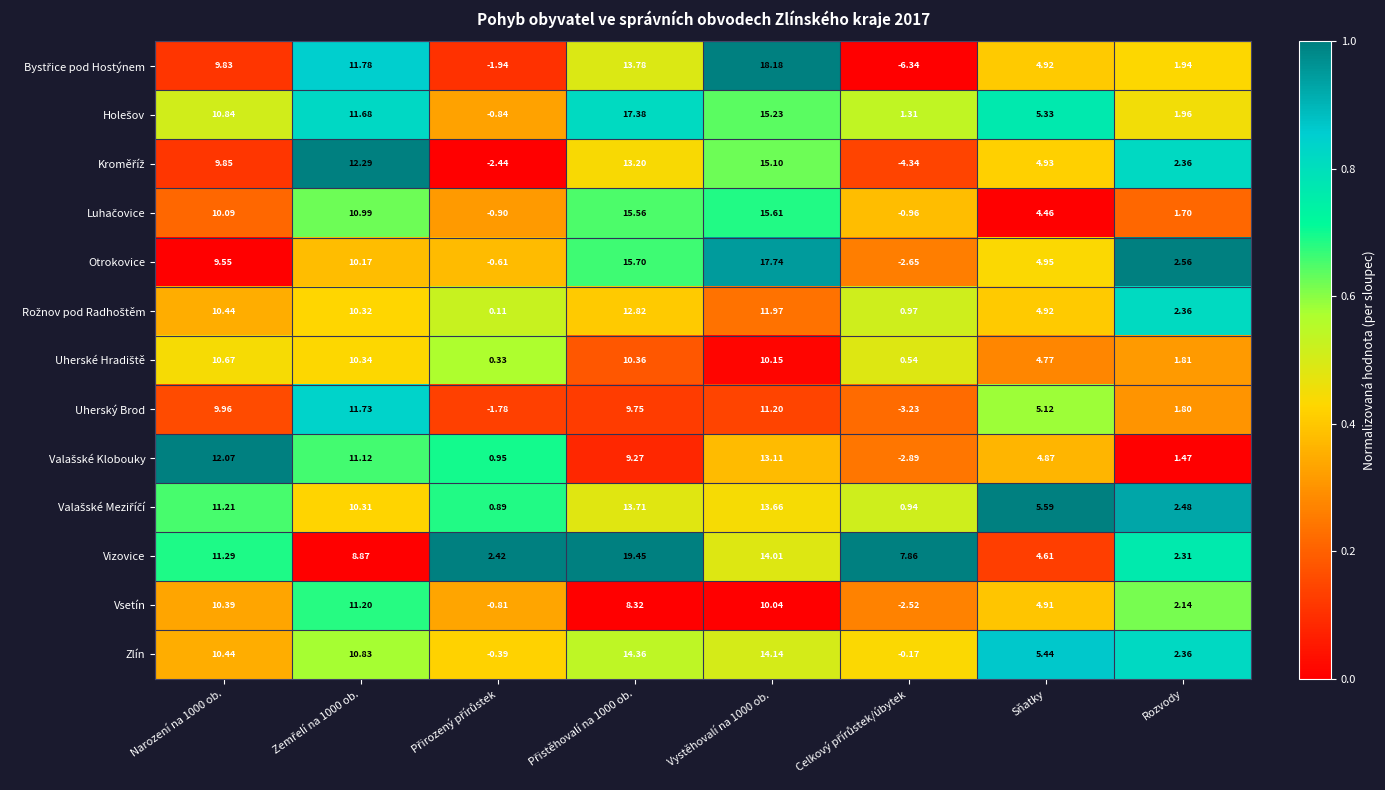

At which label is Zlín closest to 6?

Sňatky